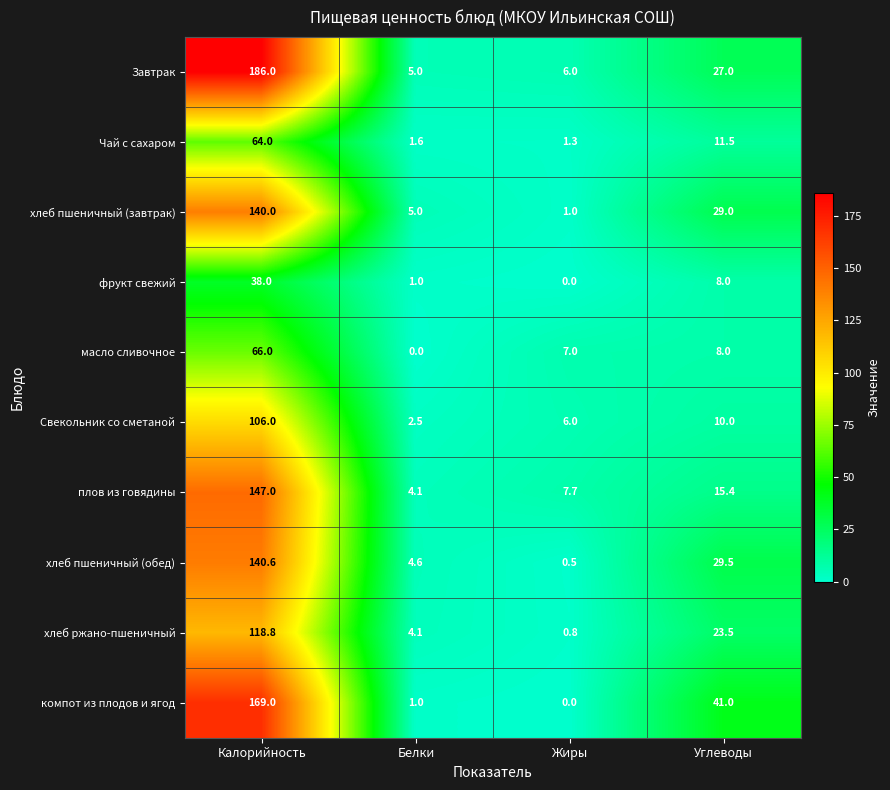

The value of масло сливочное at Жиры is 1.6. True or false?

False